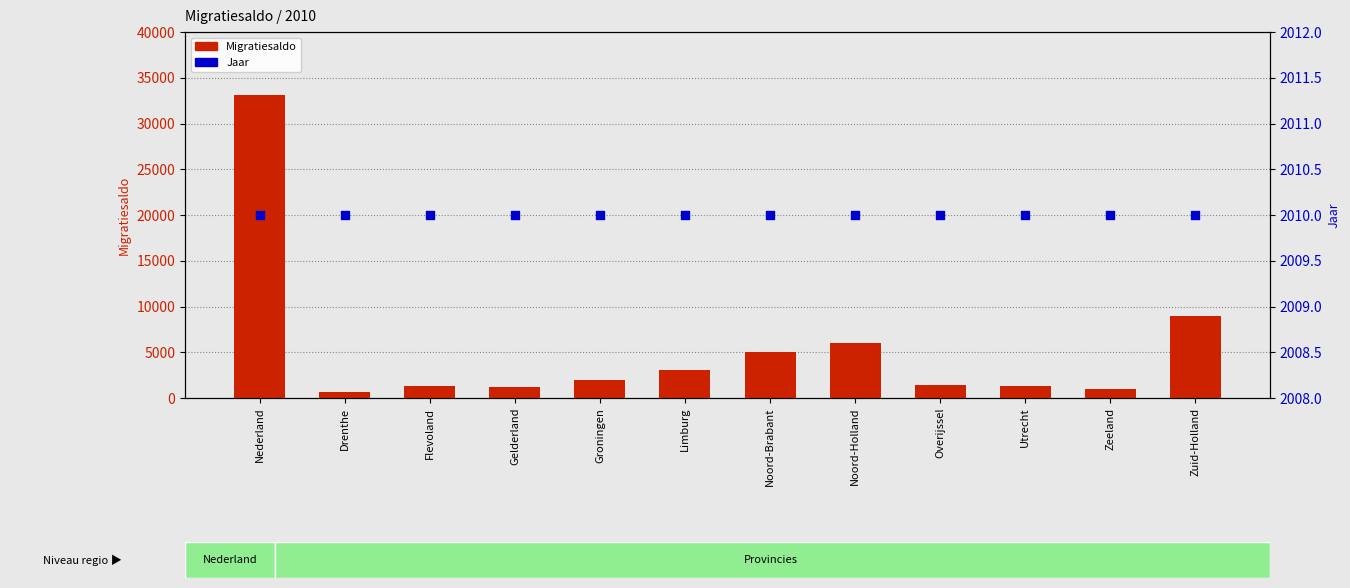

Which series has the largest total across all categories?

Migratiesaldo